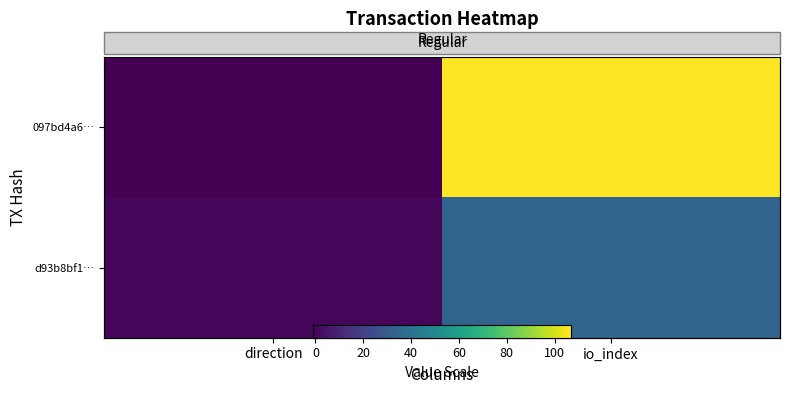

Between io_index and direction, which is larger?

io_index